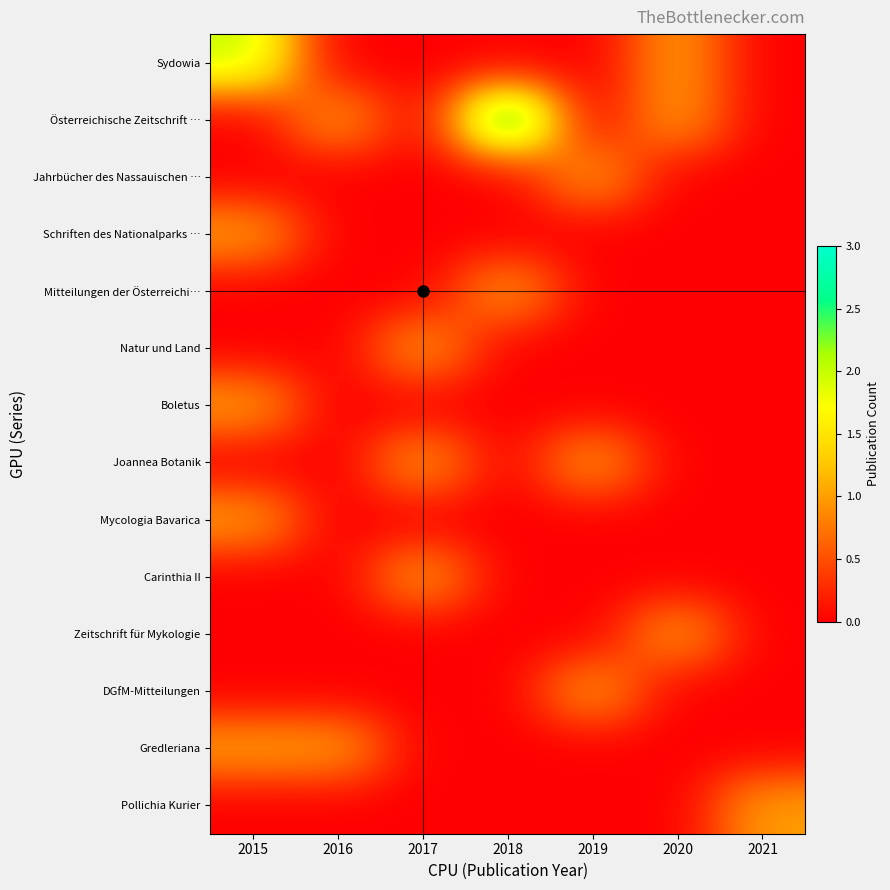

What is the spread (max minus min) of values at 2018?

3